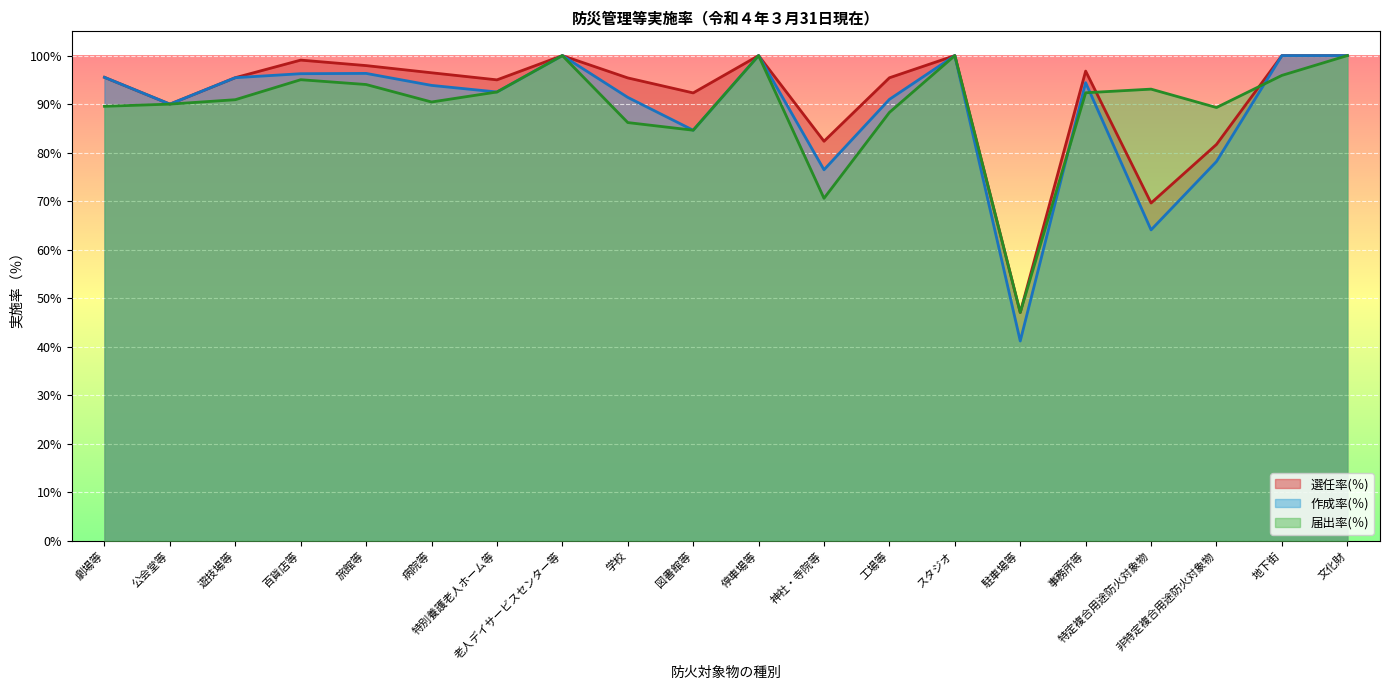

What are all the series names shown in the legend?

選任率(％), 作成率(％), 届出率(％)